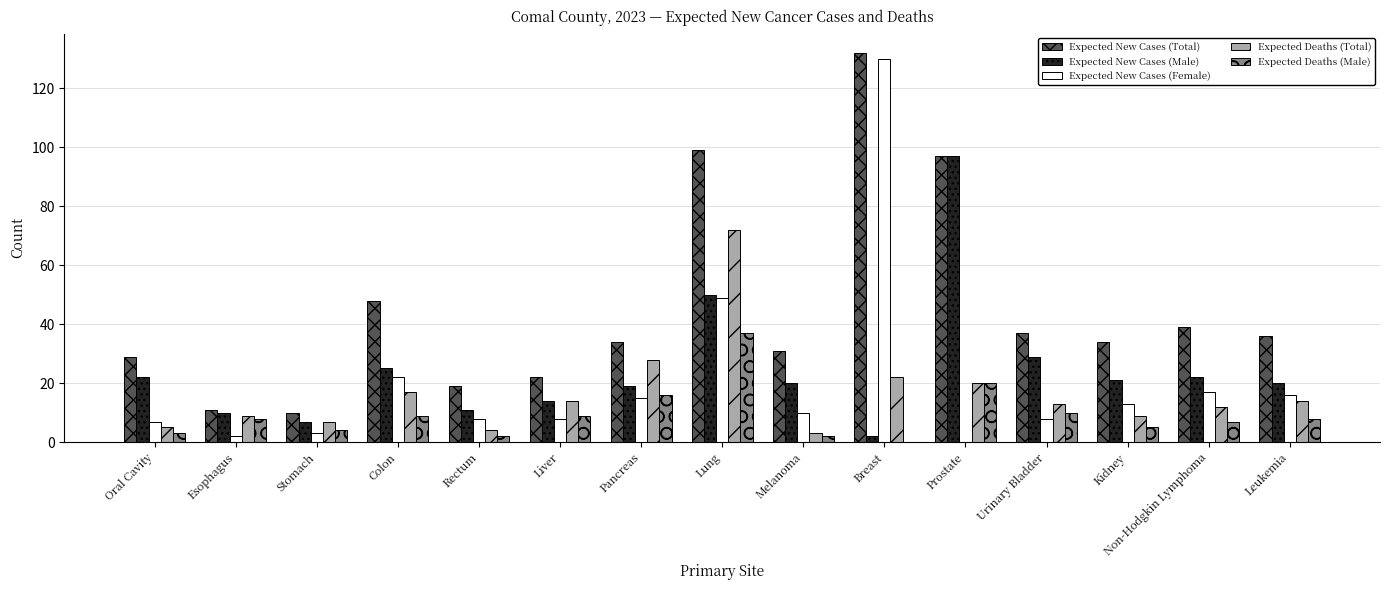

What is the sum of all Expected New Cases (Total) values?

678